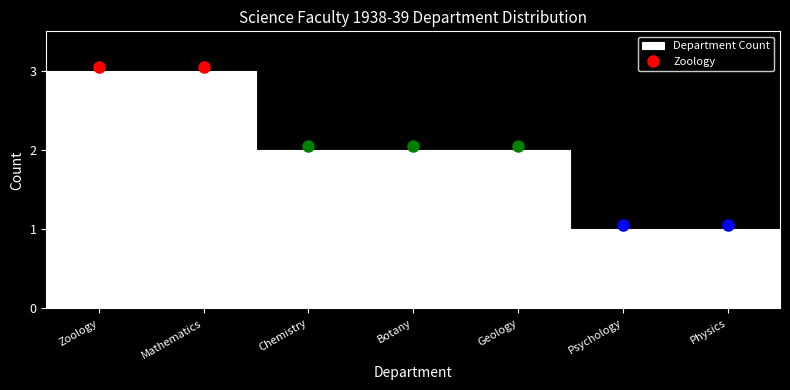

Reading left to right, transcribe all the data shown in this chart.

3	3	2	2	2	1	1